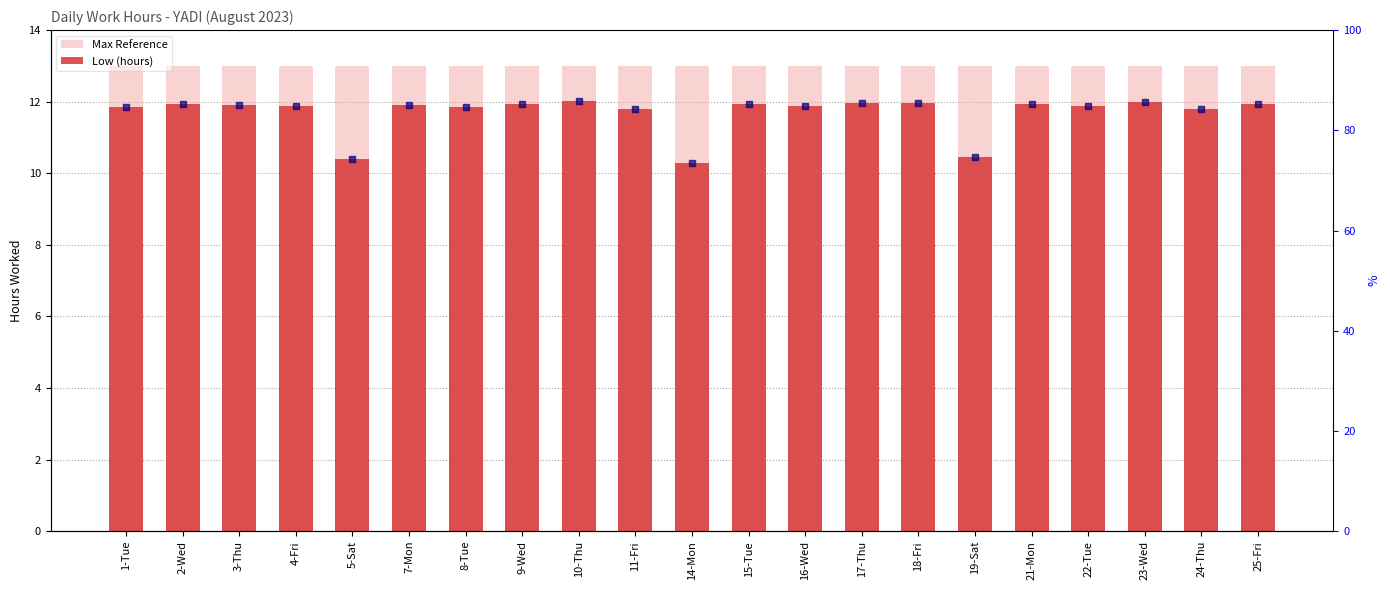

Reading left to right, transcribe all the data shown in this chart.

Max Reference: 1-Tue=13.0	2-Wed=13.0	3-Thu=13.0	4-Fri=13.0	5-Sat=13.0	7-Mon=13.0	8-Tue=13.0	9-Wed=13.0	10-Thu=13.0	11-Fri=13.0	14-Mon=13.0	15-Tue=13.0	16-Wed=13.0	17-Thu=13.0	18-Fri=13.0	19-Sat=13.0	21-Mon=13.0	22-Tue=13.0	23-Wed=13.0	24-Thu=13.0	25-Fri=13.0
Low (hours): 1-Tue=11.9	2-Wed=11.9	3-Thu=11.9	4-Fri=11.9	5-Sat=10.4	7-Mon=11.9	8-Tue=11.8	9-Wed=11.9	10-Thu=12.0	11-Fri=11.8	14-Mon=10.3	15-Tue=11.9	16-Wed=11.9	17-Thu=12.0	18-Fri=12.0	19-Sat=10.4	21-Mon=11.9	22-Tue=11.9	23-Wed=12.0	24-Thu=11.8	25-Fri=11.9